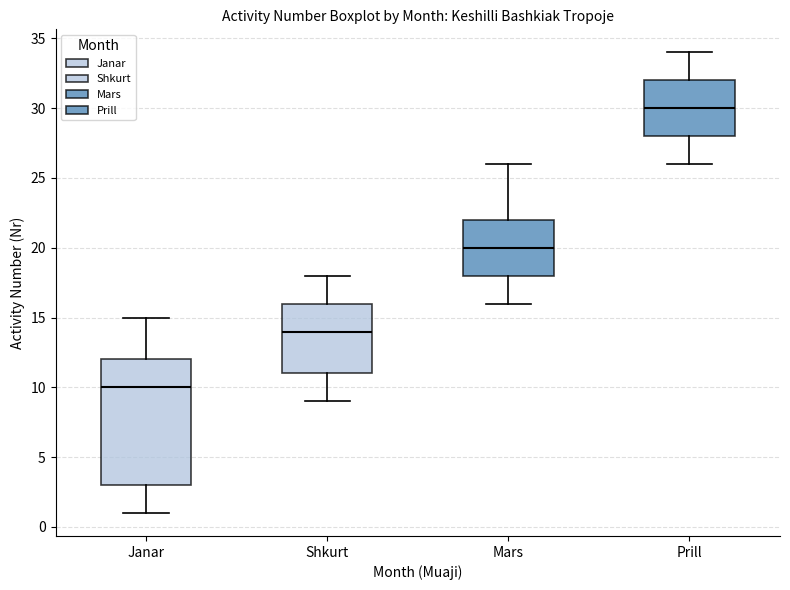

Reading left to right, transcribe this box plot: for each box, give where its median line is, the range the box spans, and where its two whiskers end, as read against the y-axis. The values are not printed on the chart, so give them approximately, as read against the axis.

Janar: median 10, box 3 to 12, whiskers 1 to 15
Shkurt: median 14, box 11 to 16, whiskers 9 to 18
Mars: median 20, box 18 to 22, whiskers 16 to 26
Prill: median 30, box 28 to 32, whiskers 26 to 34